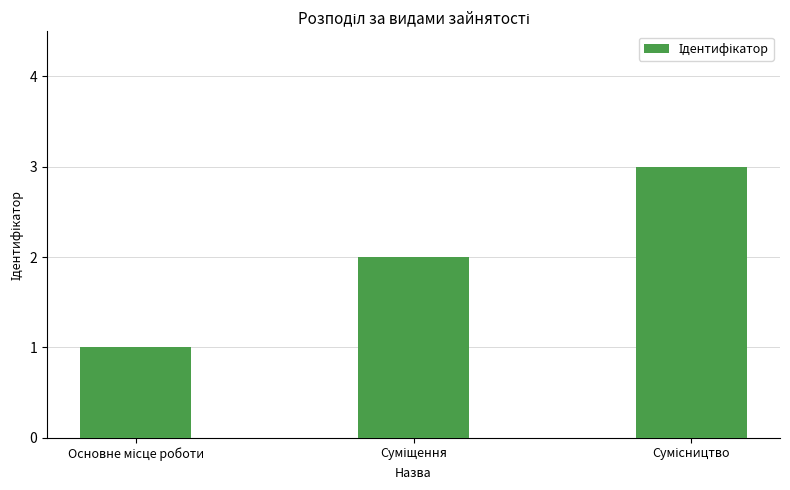

What is the greatest value displayed?

3